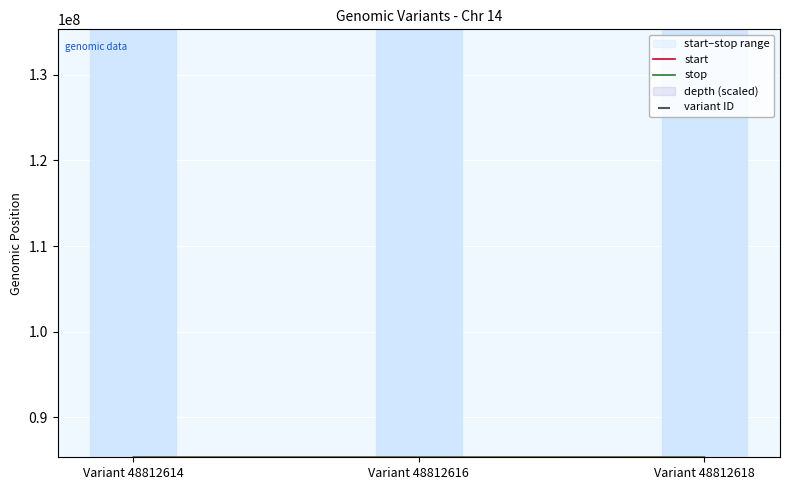

Which series contains the highest Y value?

stop